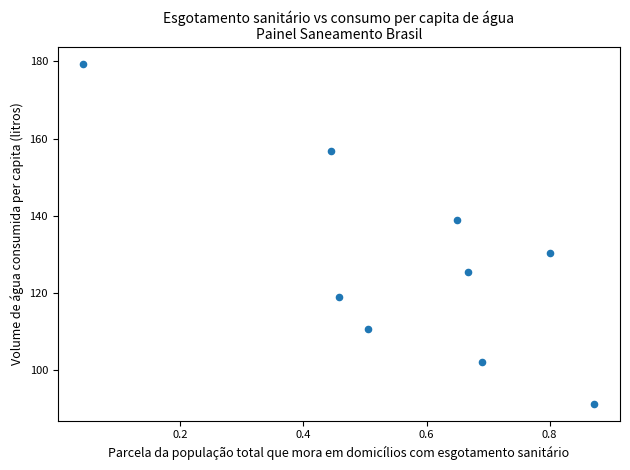

What is the range of Y values (max minus min)?

88.0